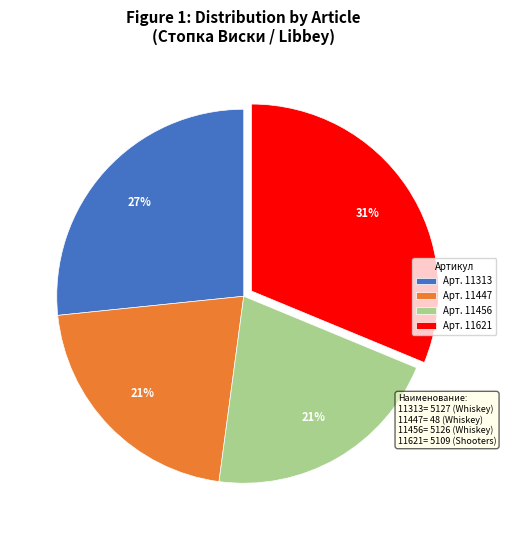

Approximately how many times larger is the value at Арт. 11313 compared to Арт. 11447?

1.3